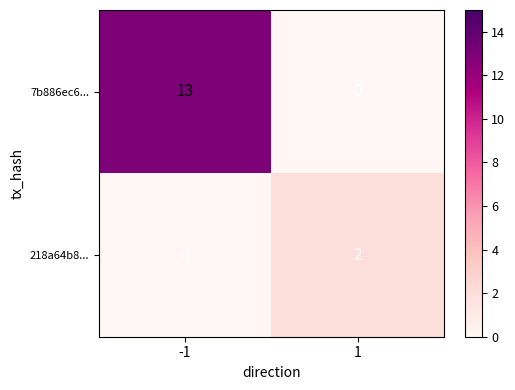

What is the greatest value displayed?

13